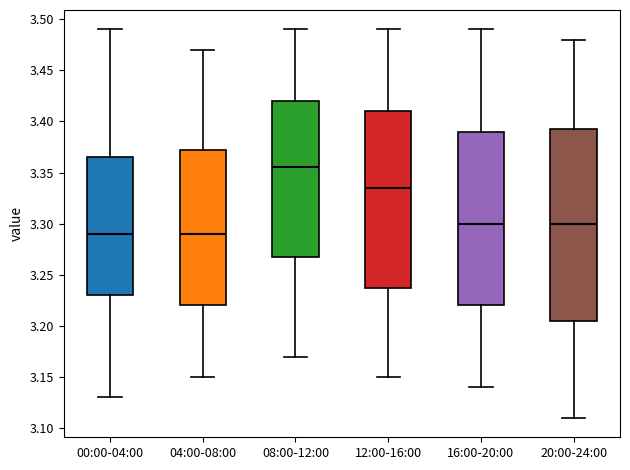

Reading left to right, read every box against the y-axis: the position of its median line, the range the box covers, and the ends of its whiskers. The values are not printed on the chart, so give them approximately, as read against the axis.

00:00-04:00: median 3.290, box 3.230 to 3.365, whiskers 3.130 to 3.490
04:00-08:00: median 3.290, box 3.220 to 3.375, whiskers 3.150 to 3.470
08:00-12:00: median 3.355, box 3.270 to 3.420, whiskers 3.170 to 3.490
12:00-16:00: median 3.335, box 3.240 to 3.410, whiskers 3.150 to 3.490
16:00-20:00: median 3.300, box 3.220 to 3.390, whiskers 3.140 to 3.490
20:00-24:00: median 3.300, box 3.205 to 3.395, whiskers 3.110 to 3.480